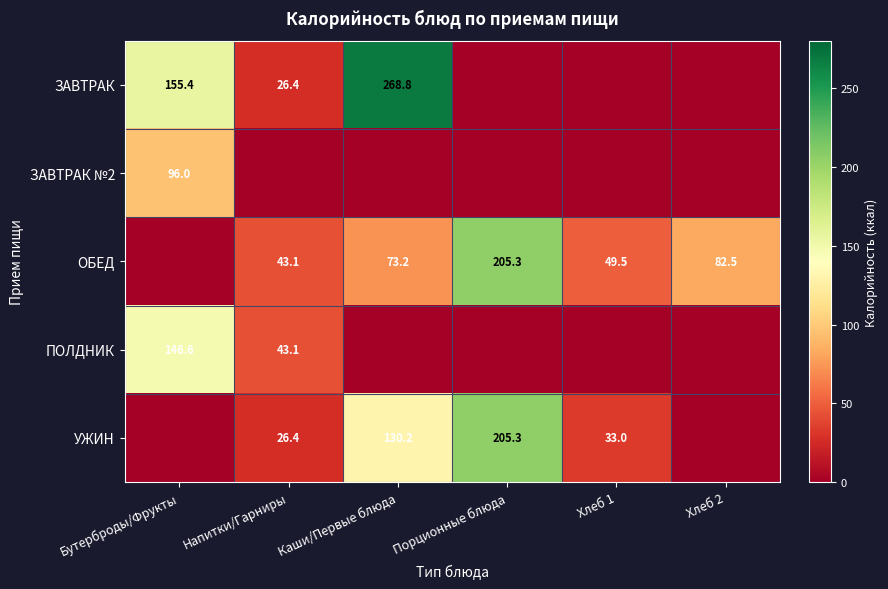

The УЖИН series shows 130.2 at Каши/Первые блюда. True or false?

True